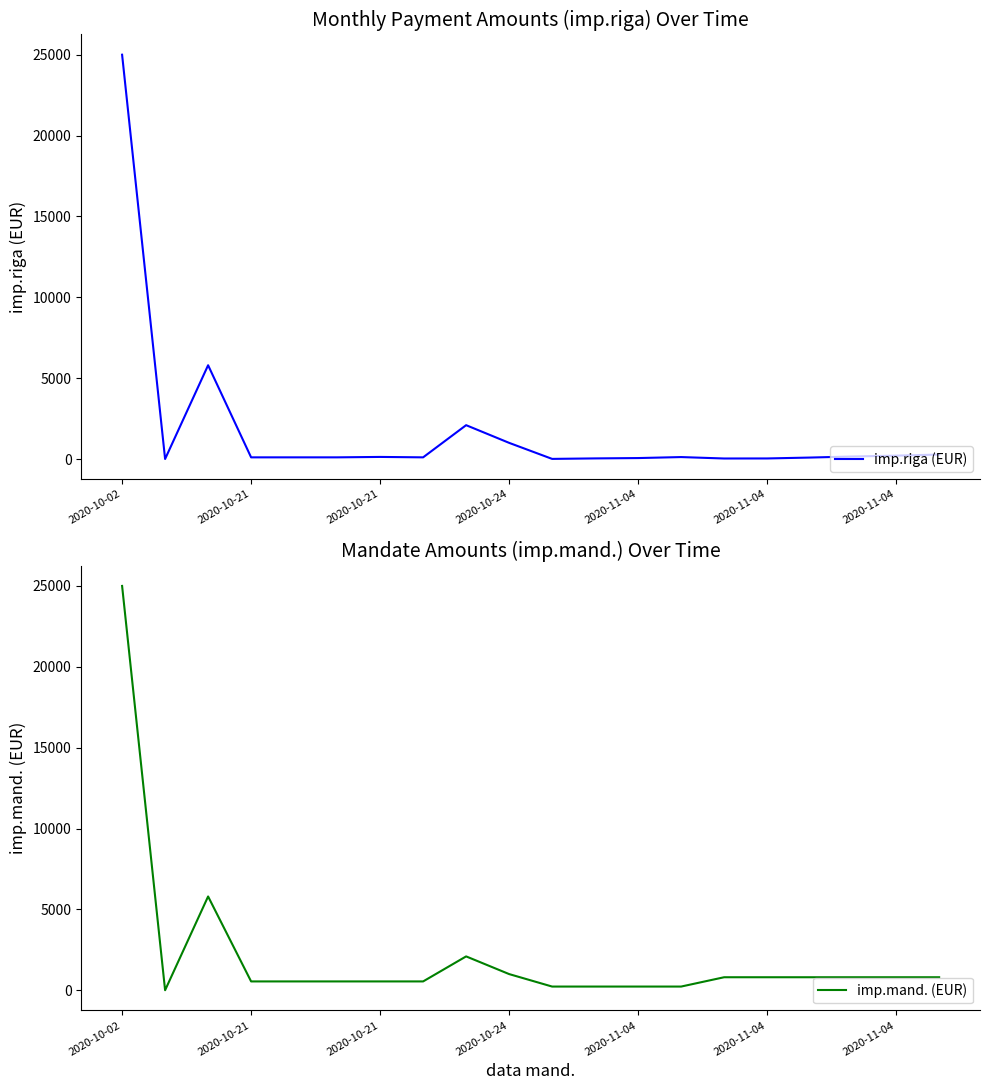

Between 14 and 19, which series saw the biggest shift?

imp.riga (EUR)